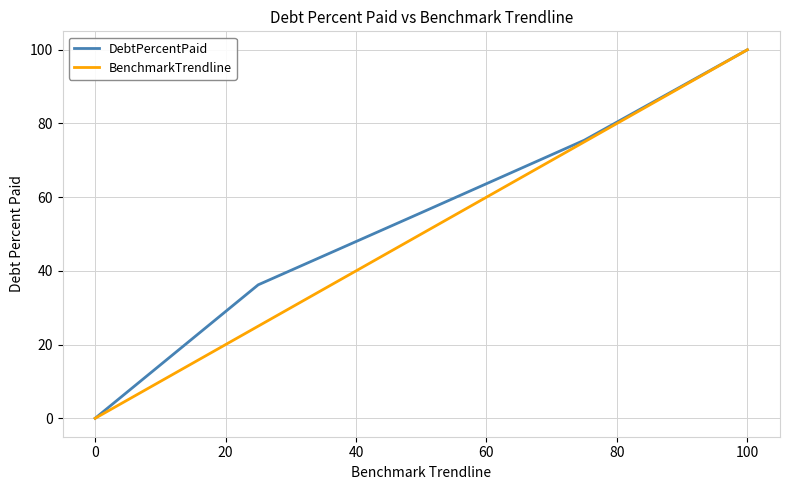

What is the highest value of the DebtPercentPaid series?

100.0